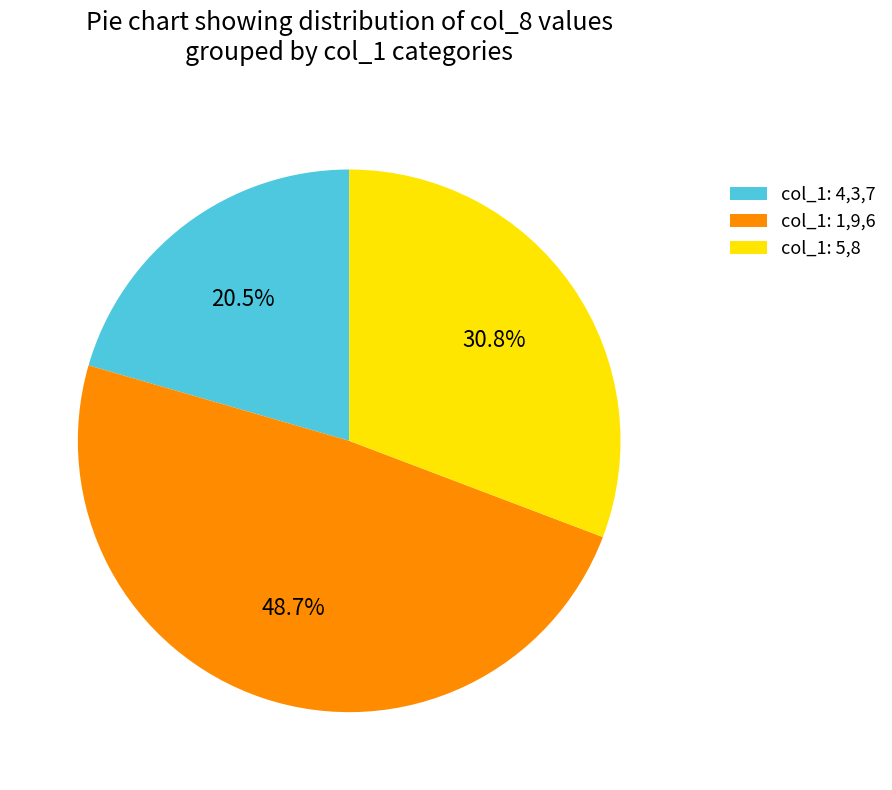

Does col_1: 4,3,7 account for over 50% of the chart?

No